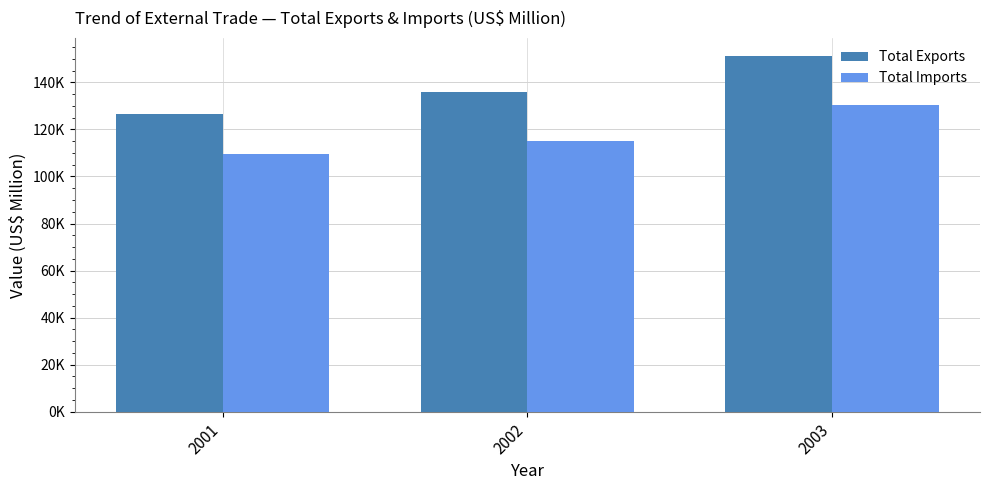

Are the bars grouped side by side (vs. stacked)?

Yes